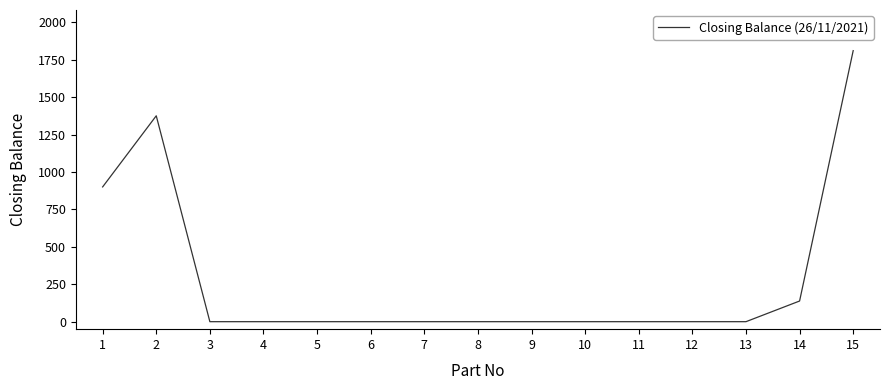

What is the greatest value displayed?

1810